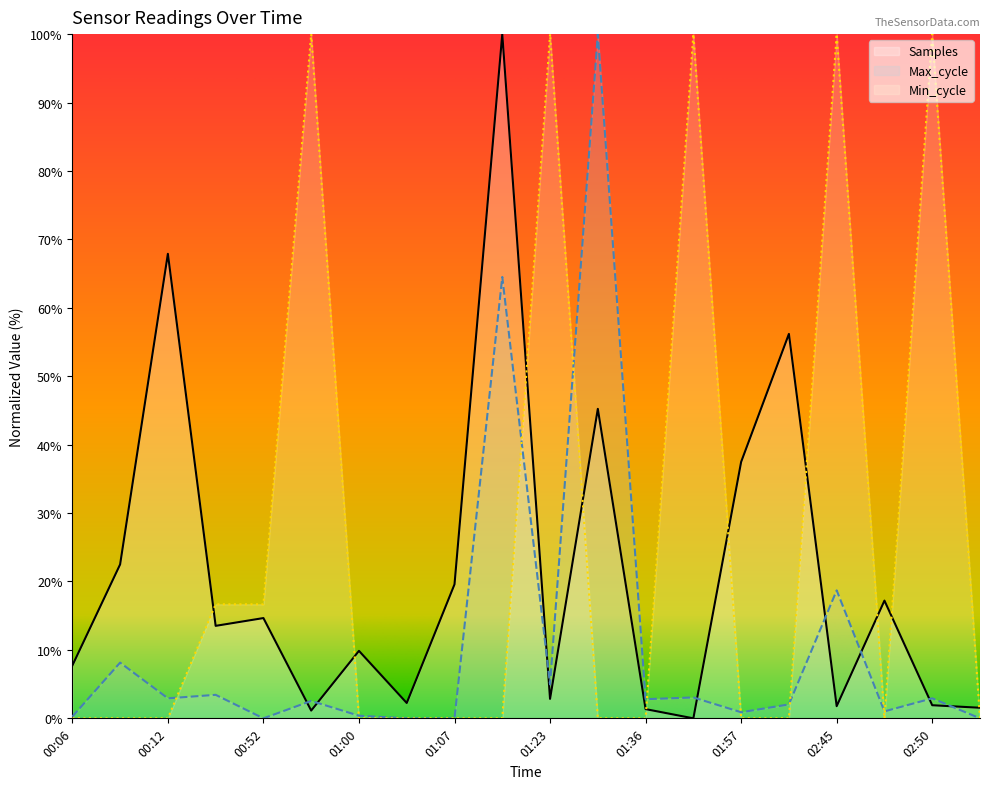

Which series changed the most between 01:36 and 01:39?

Min_cycle